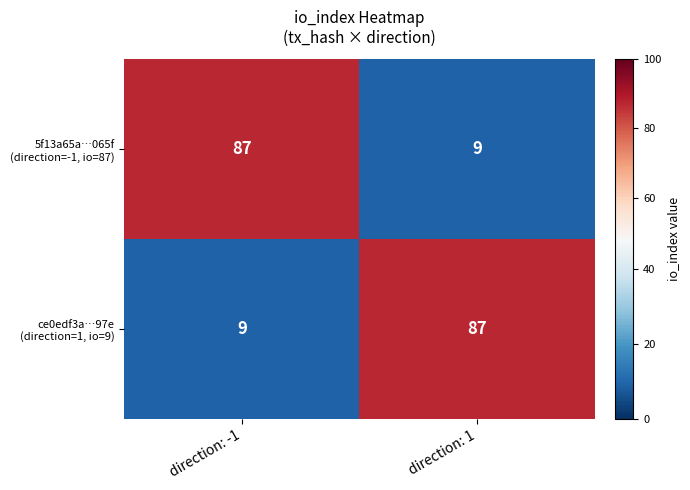

What is the total value across all series at direction: -1?

96